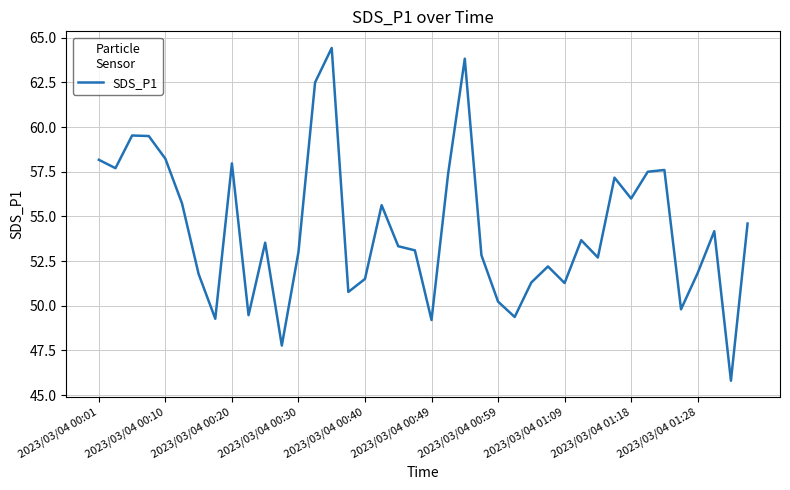

What is the minimum value shown in the chart?

45.8